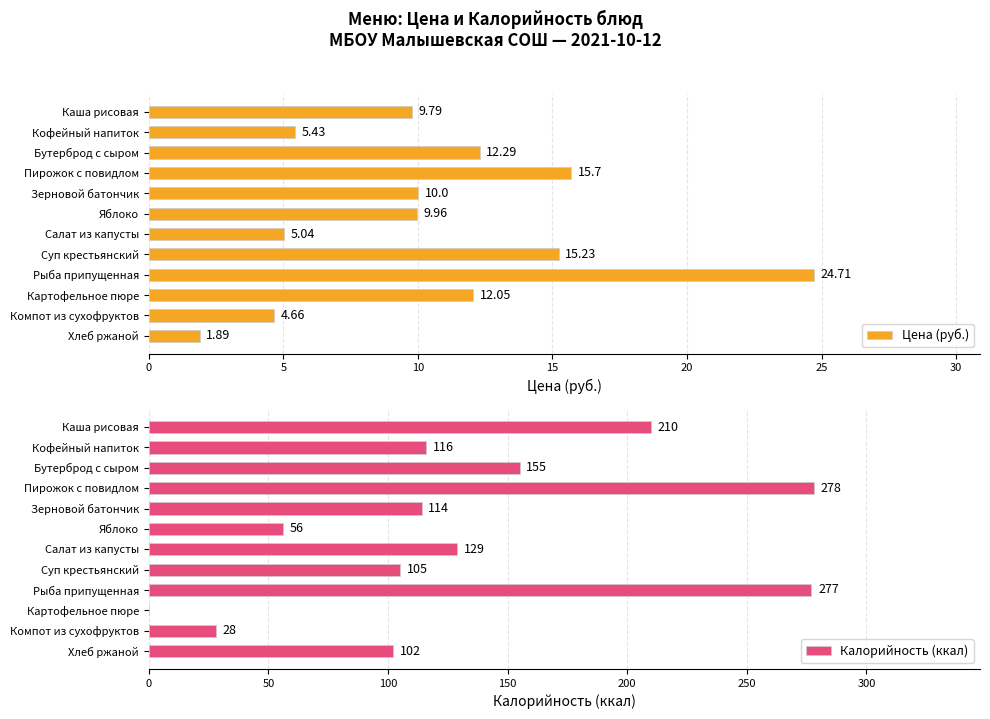

Where is Цена (руб.) nearest to the value 13?

Бутерброд с сыром